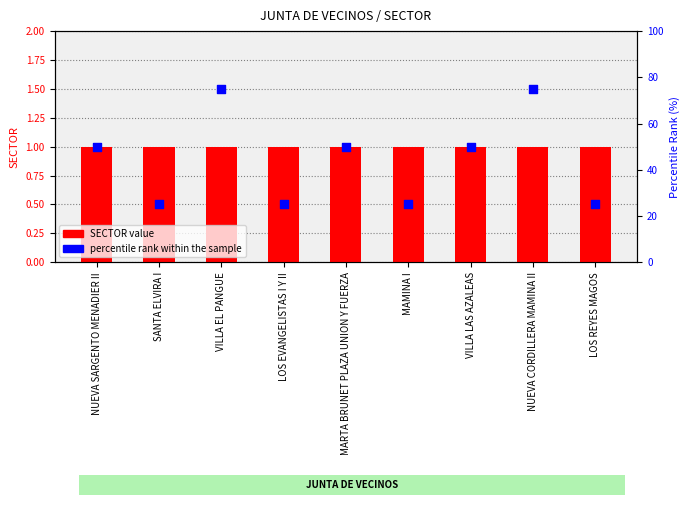

Is the value of SECTOR value at LOS EVANGELISTAS I Y II greater than the value of percentile rank within the sample at SANTA ELVIRA I?

No